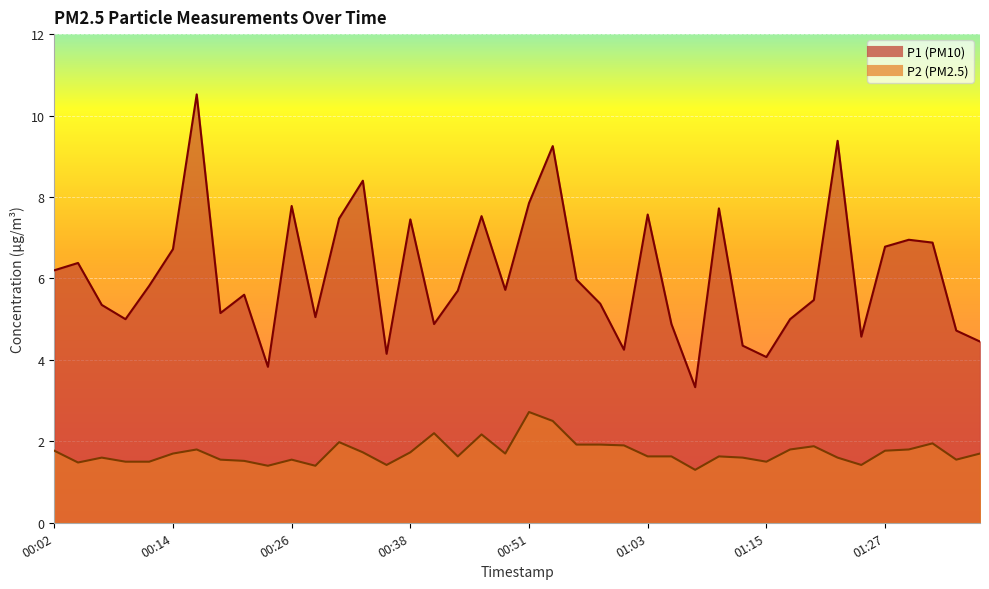

The value of P1 at 00:31 is 7.5. True or false?

True